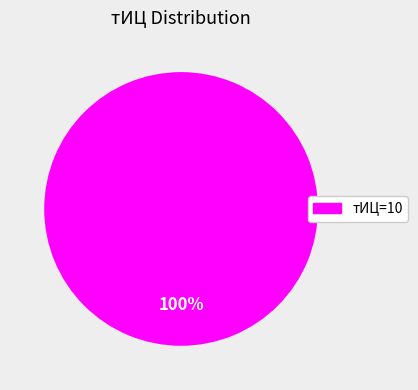

Is there a majority slice in this chart?

Yes